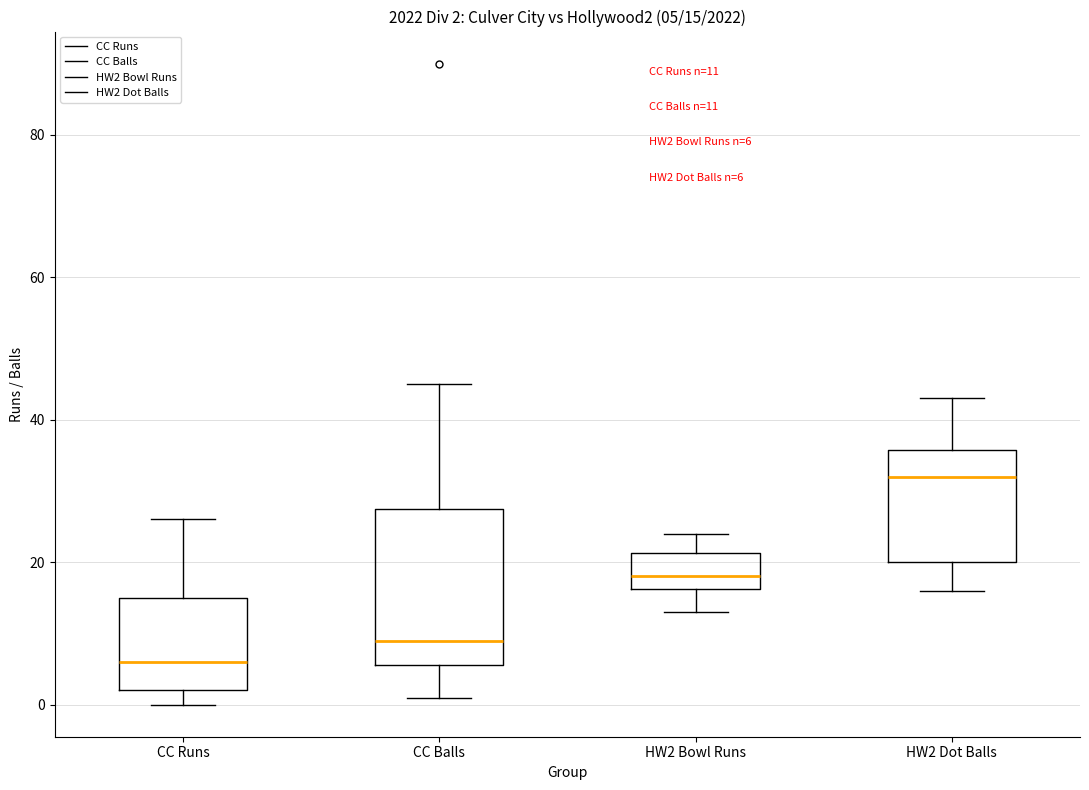

Which box's median line is the highest?

HW2 Dot Balls